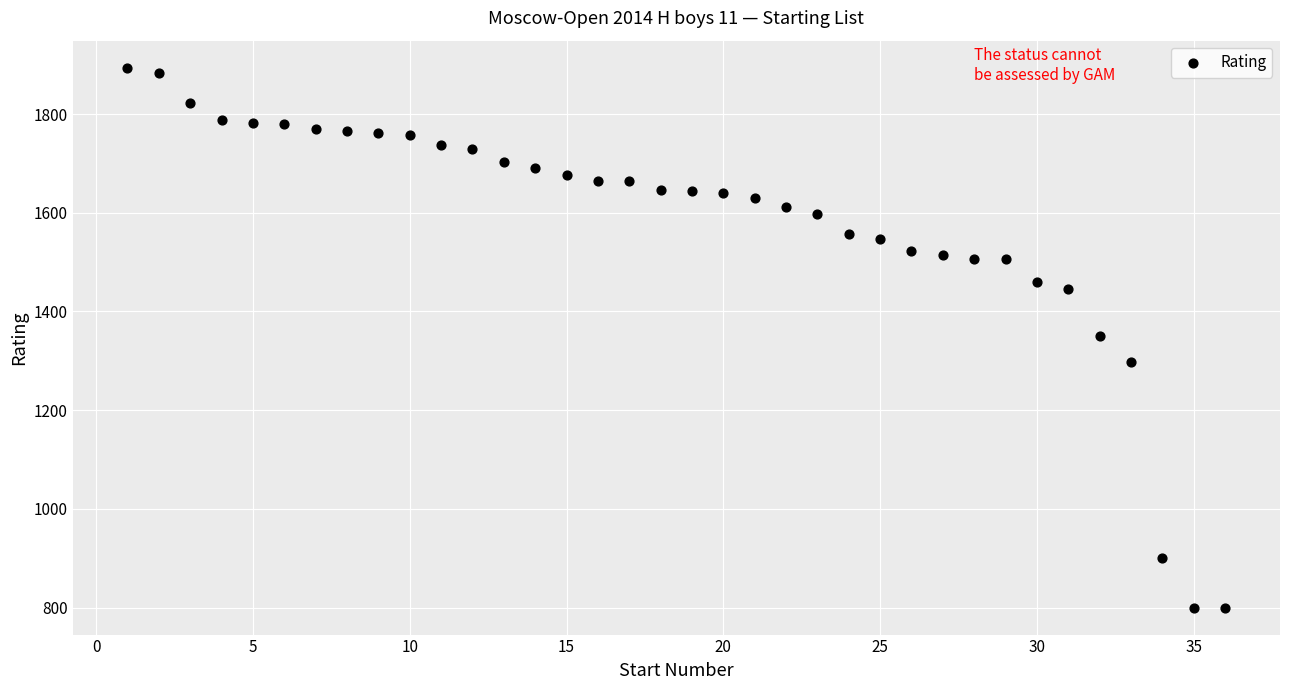

What is the range of Y values (max minus min)?

1094